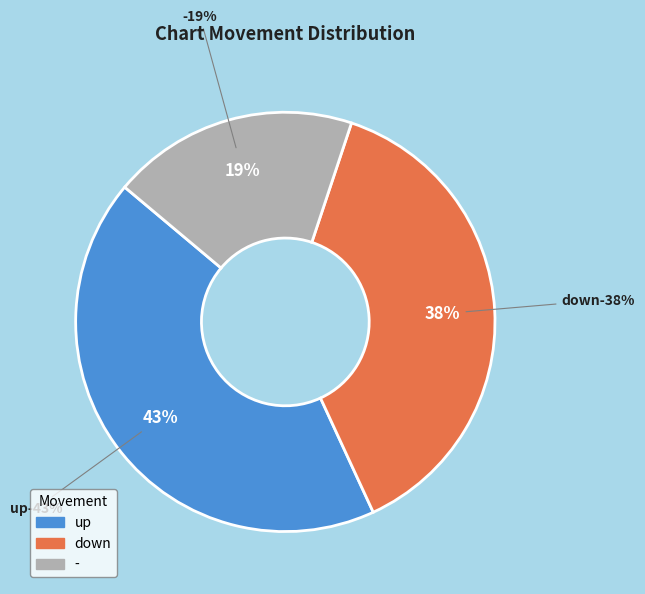

The - slice represents 19% of the pie. True or false?

True